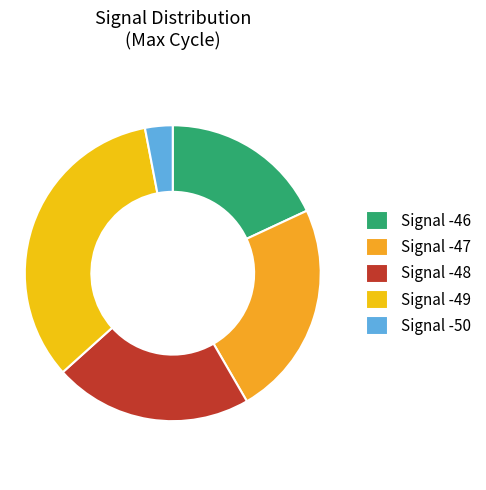

Count the number of slices in the pie.

5